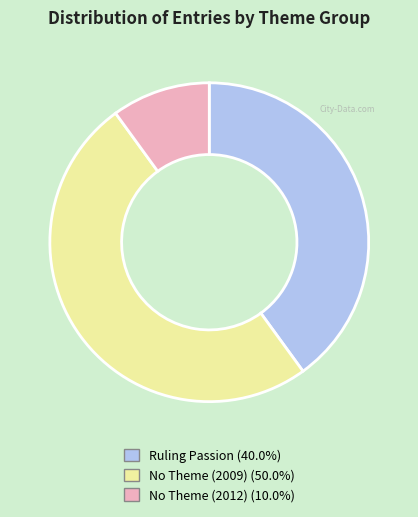

Combined, do No Theme (2012) (10.0%) and No Theme (2009) (50.0%) account for over 50%?

Yes